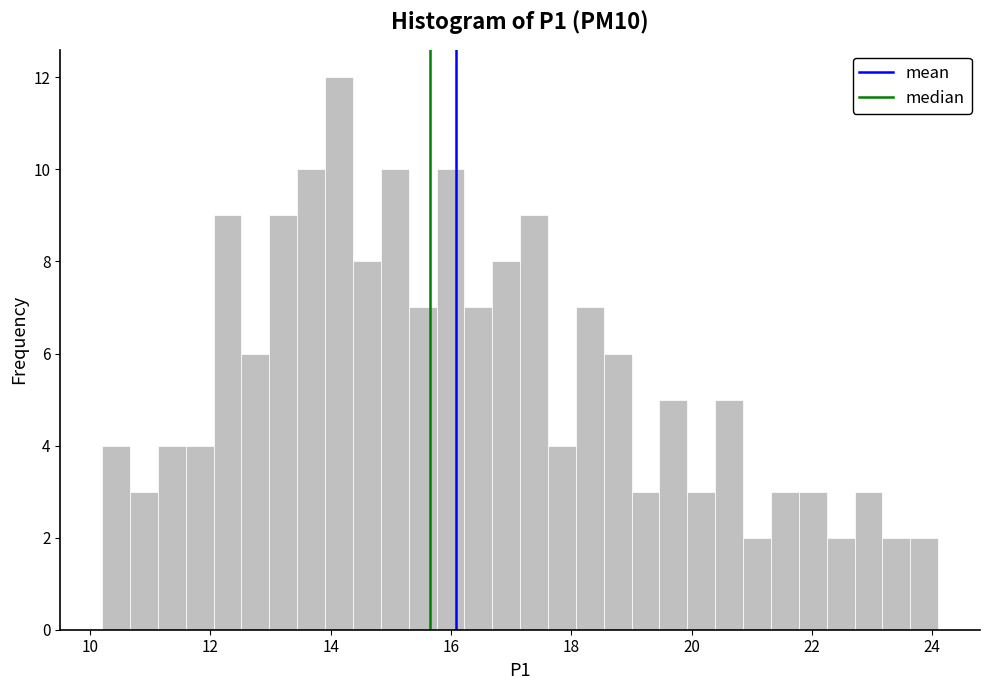

Read against the x-axis, roughly where is the centre of the tallest bar?

14.2